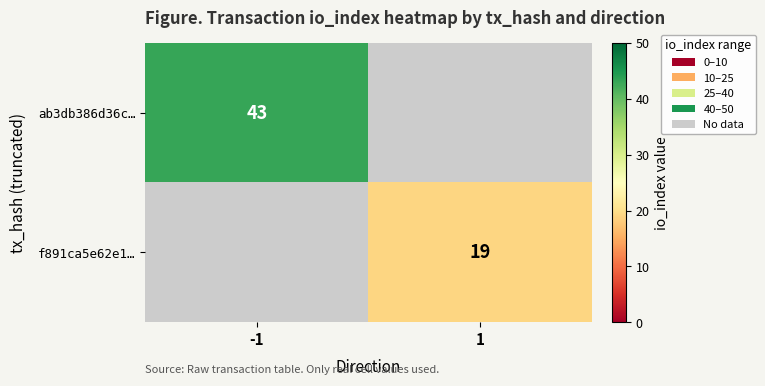

True or false: ab3db386d36c… has a value of 43 at -1.

True